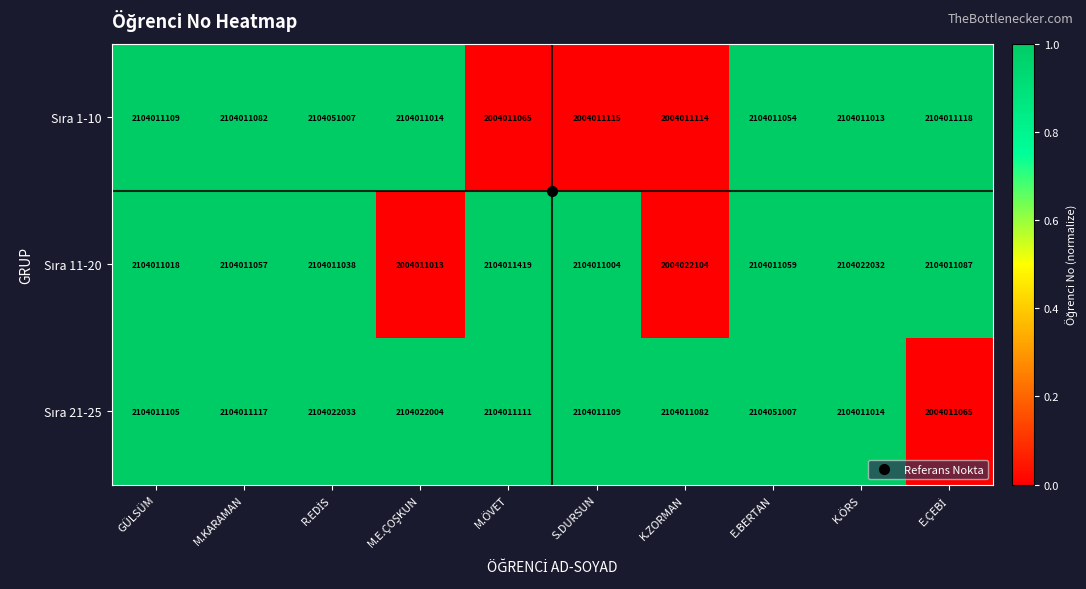

What is the greatest value displayed?

2104051007